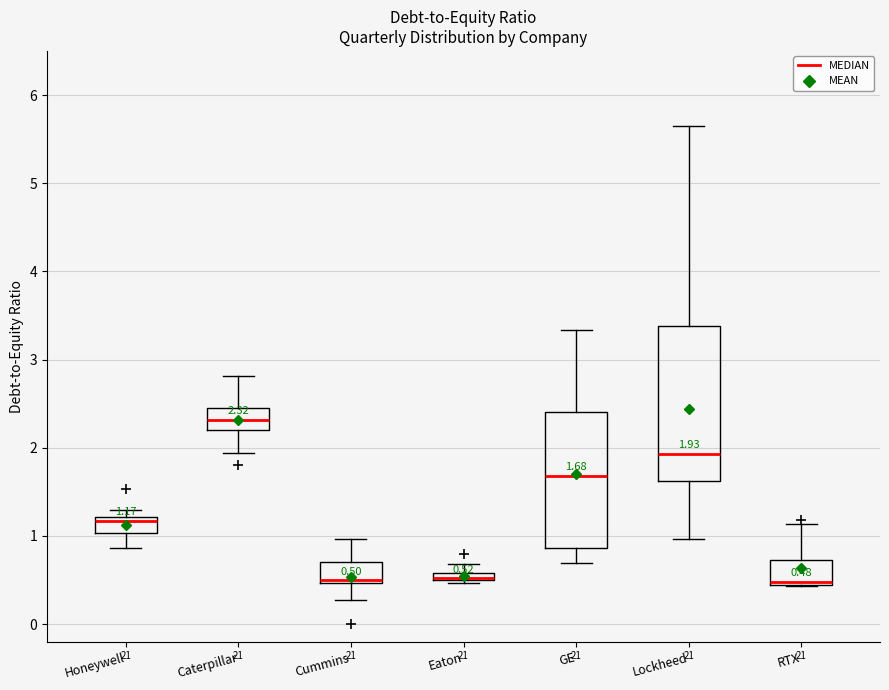

Which box is the tallest, from its lower edge to its upper edge?

Lockheed